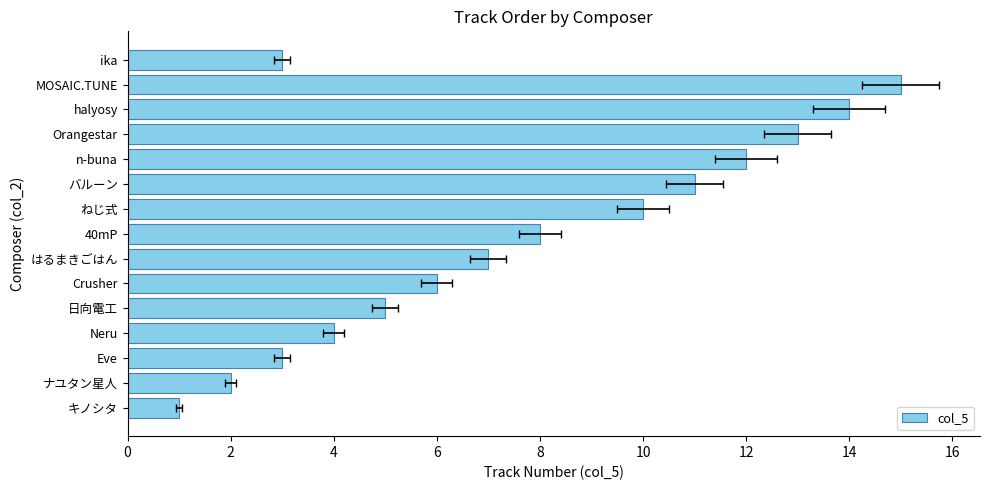

True or false: the data shows 2 at Eve.

False